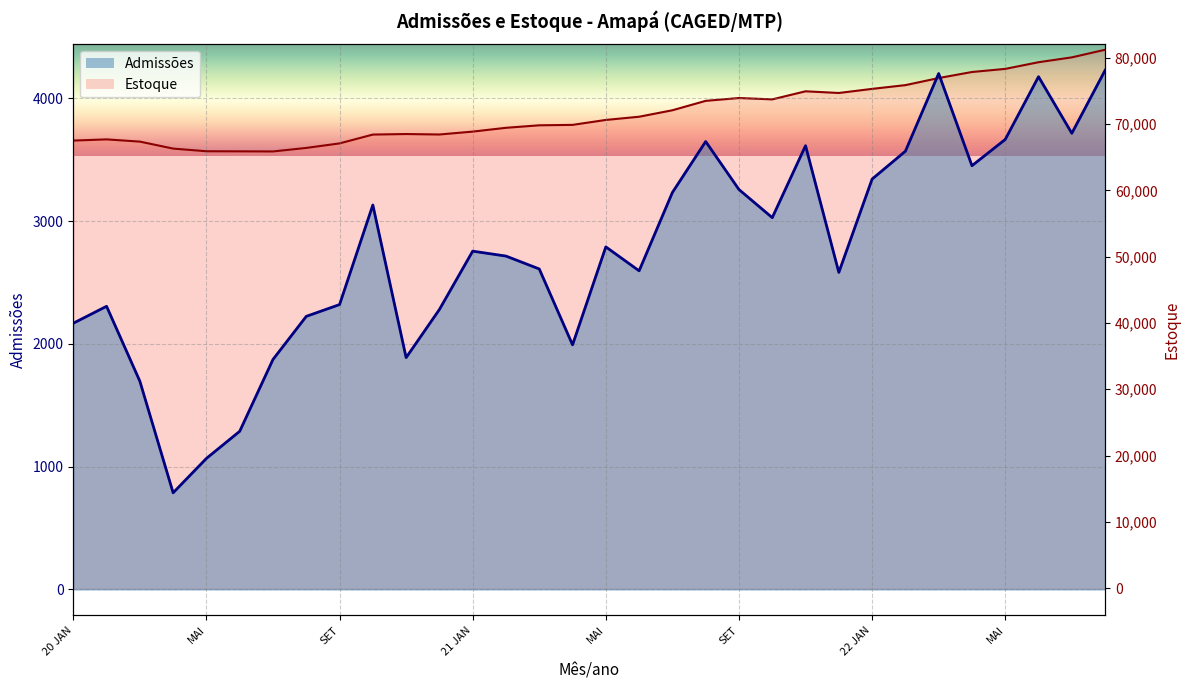

What is the greatest value displayed?

81216